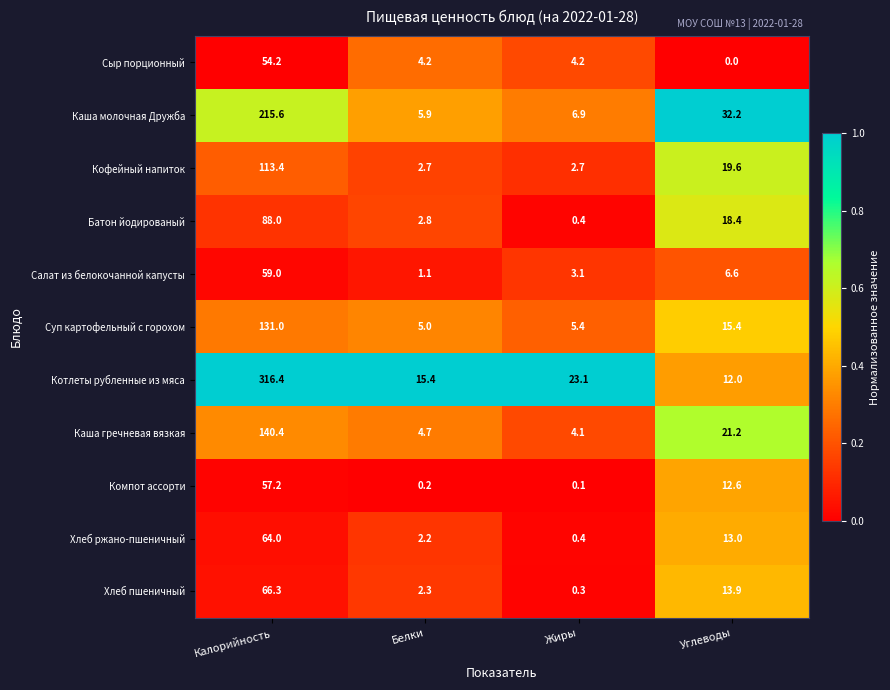

What is the minimum value for Каша молочная Дружба?

5.9